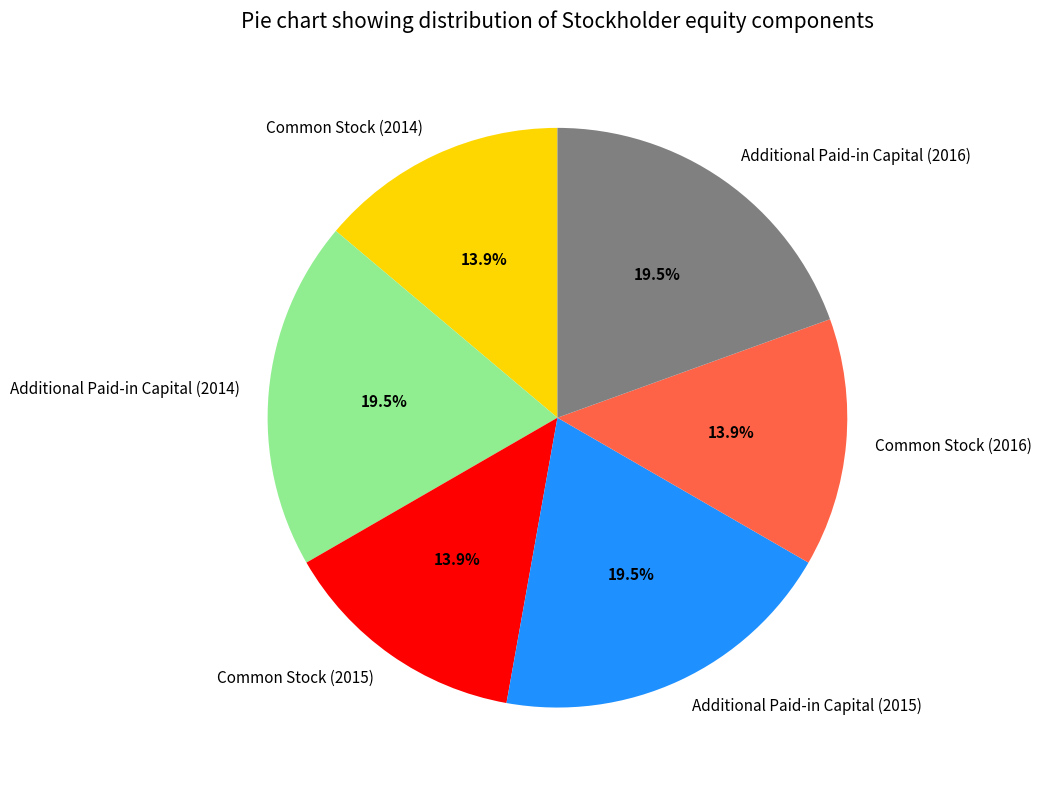

How many segments does this pie chart have?

6